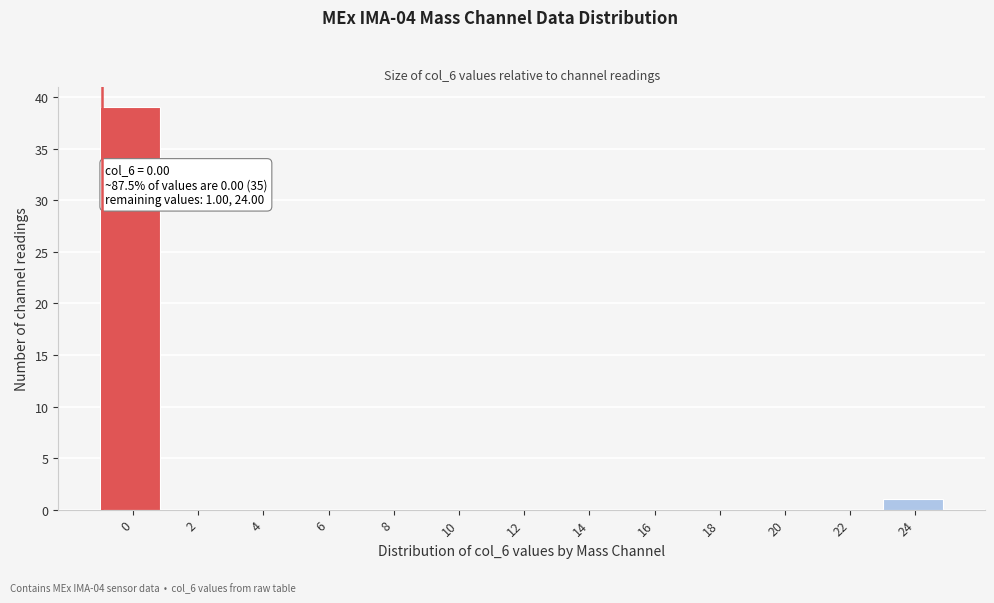

Reading left to right, transcribe all the data shown in this chart.

0=39	2=0	4=0	6=0	8=0	10=0	12=0	14=0	16=0	18=0	20=0	22=0	24=1